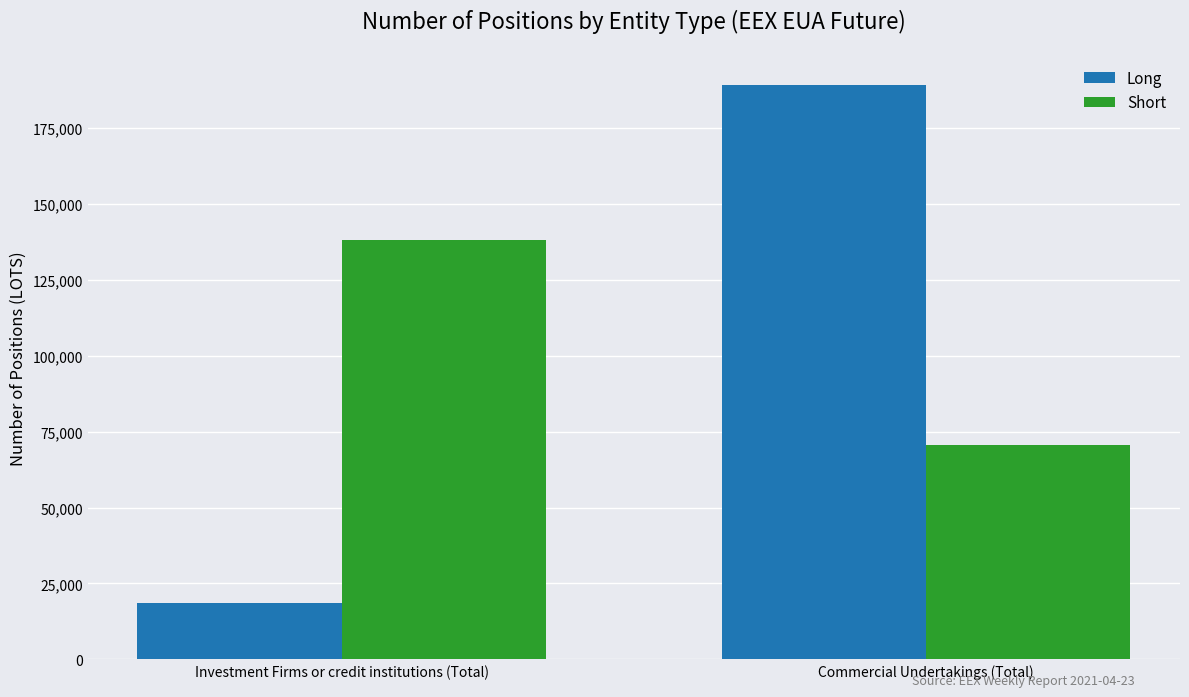

Reading left to right, list all the values displayed in this chart.

Long: Investment Firms or credit institutions (Total)=18634.5	Commercial Undertakings (Total)=189306.5
Short: Investment Firms or credit institutions (Total)=138199.0	Commercial Undertakings (Total)=70474.7